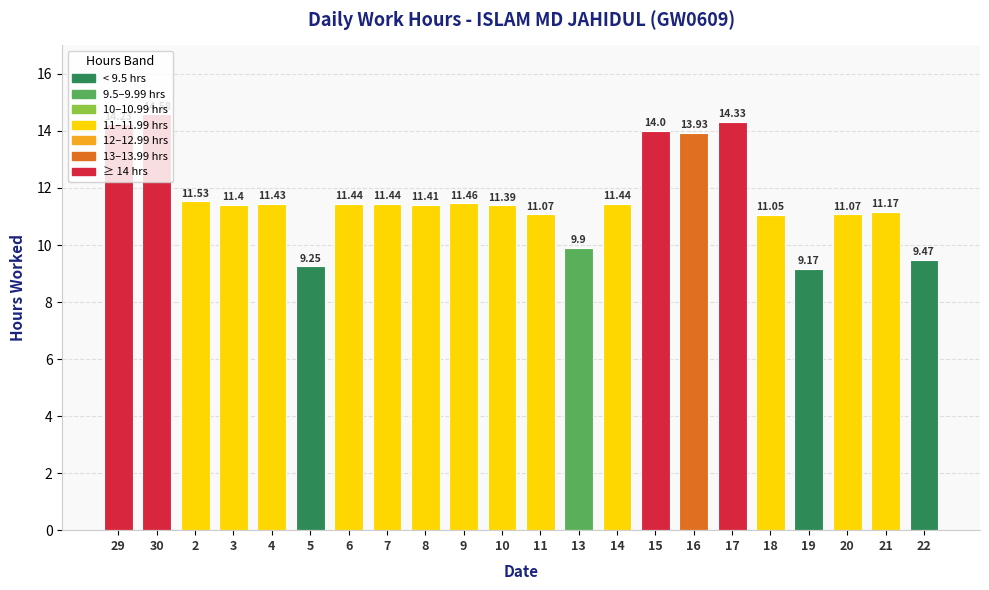

What is the average value?

11.6